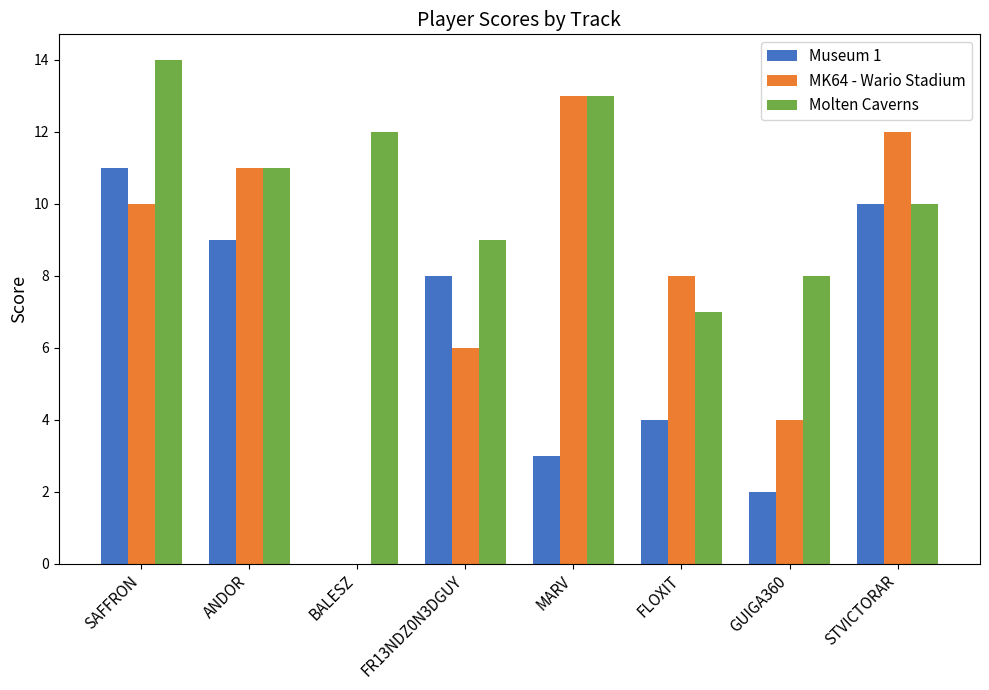

Which series changed the most between FR13NDZ0N3DGUY and MARV?

MK64 - Wario Stadium